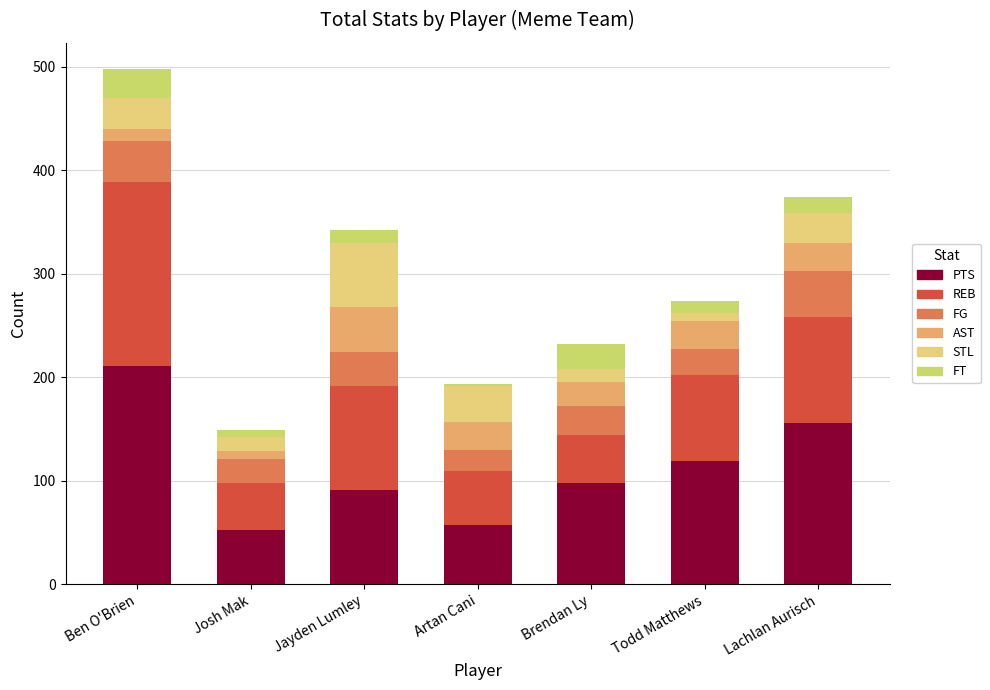

Are the bars horizontal?

No